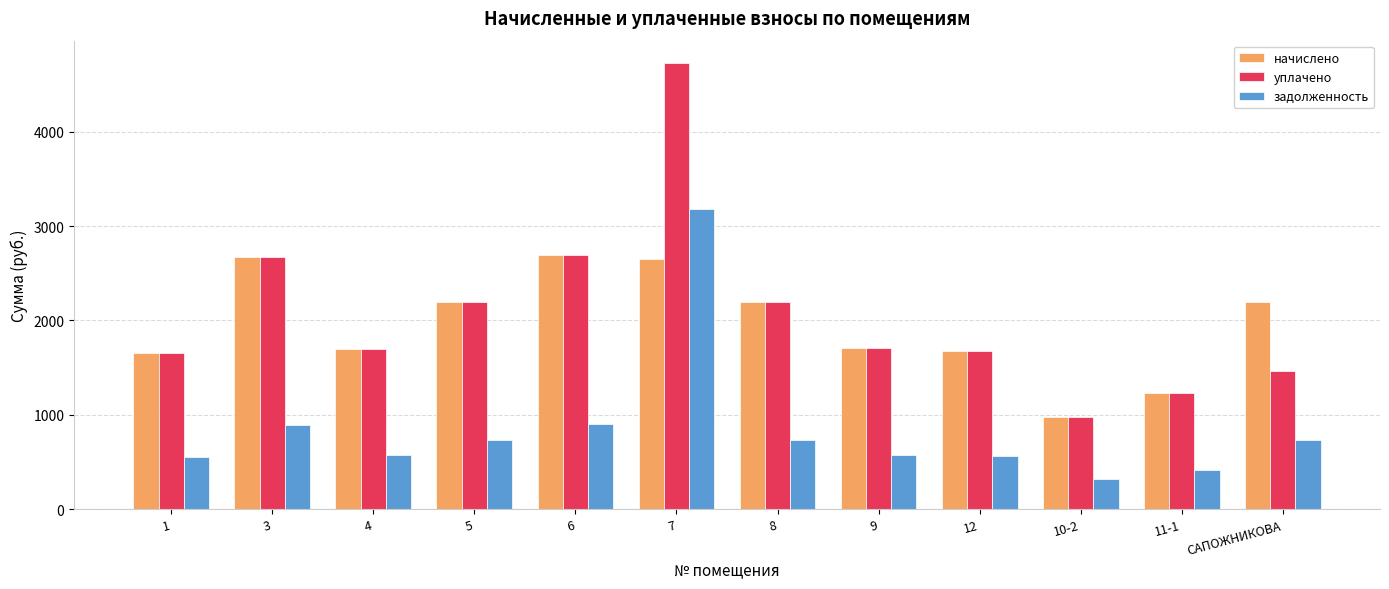

What are all the series names shown in the legend?

начислено, уплачено, задолженность